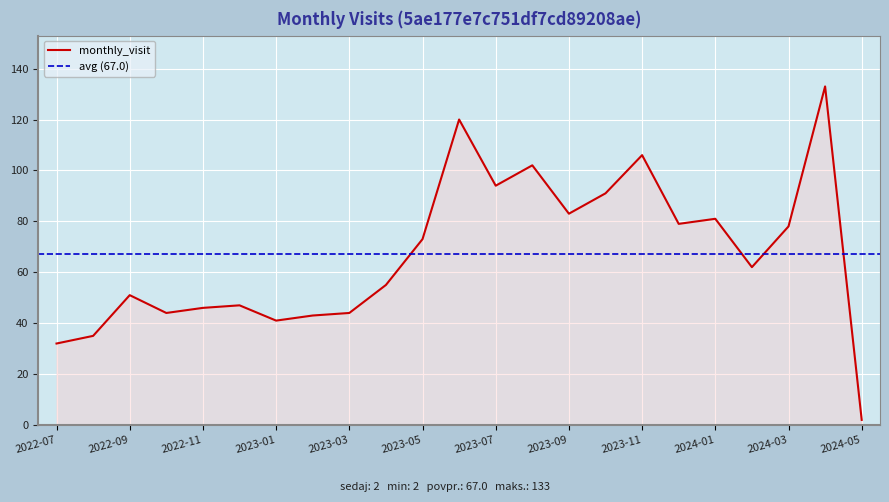

What position from the left is 2024-03?

21